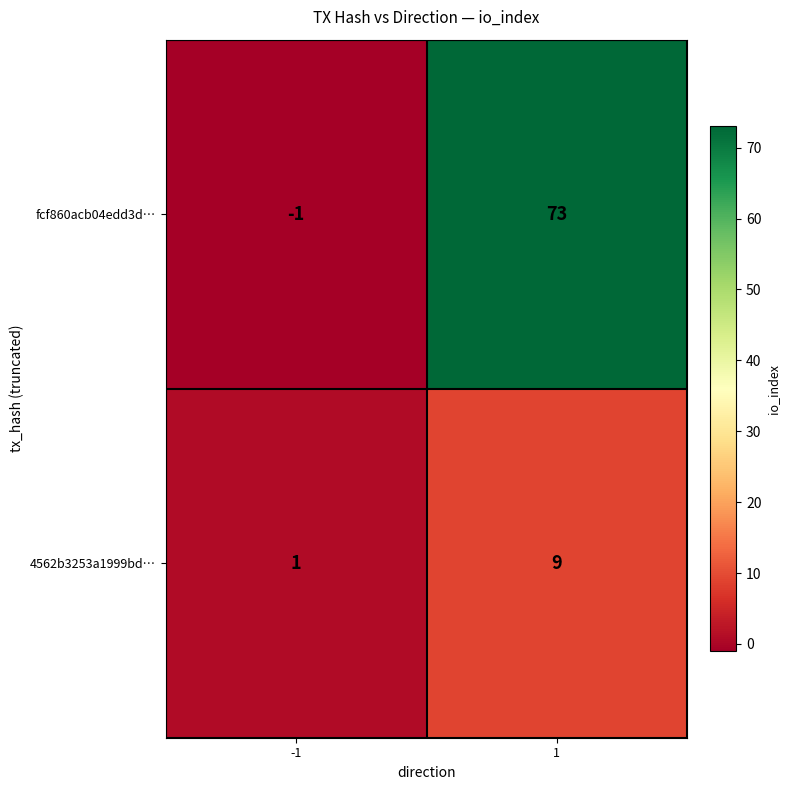

The value of 4562b3253a1999bd… at -1 is 1. True or false?

True